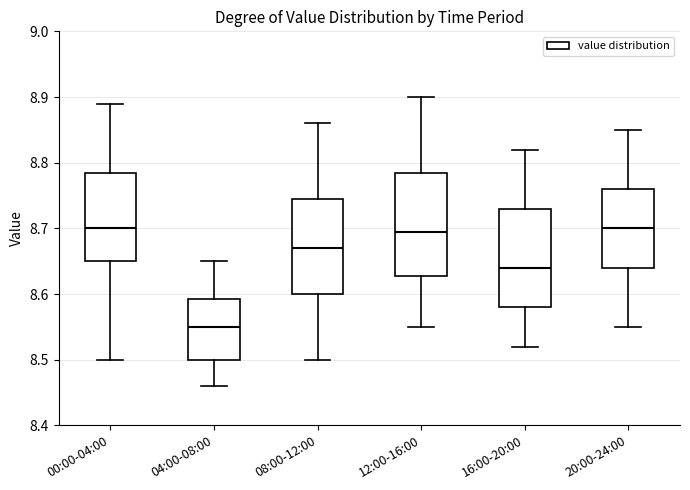

Reading left to right, transcribe this box plot: for each box, give where its median line is, the range the box spans, and where its two whiskers end, as read against the y-axis. The values are not printed on the chart, so give them approximately, as read against the axis.

00:00-04:00: median 8.70, box 8.65 to 8.79, whiskers 8.50 to 8.89
04:00-08:00: median 8.55, box 8.50 to 8.59, whiskers 8.46 to 8.65
08:00-12:00: median 8.67, box 8.60 to 8.75, whiskers 8.50 to 8.86
12:00-16:00: median 8.70, box 8.63 to 8.79, whiskers 8.55 to 8.90
16:00-20:00: median 8.64, box 8.58 to 8.73, whiskers 8.52 to 8.82
20:00-24:00: median 8.70, box 8.64 to 8.76, whiskers 8.55 to 8.85